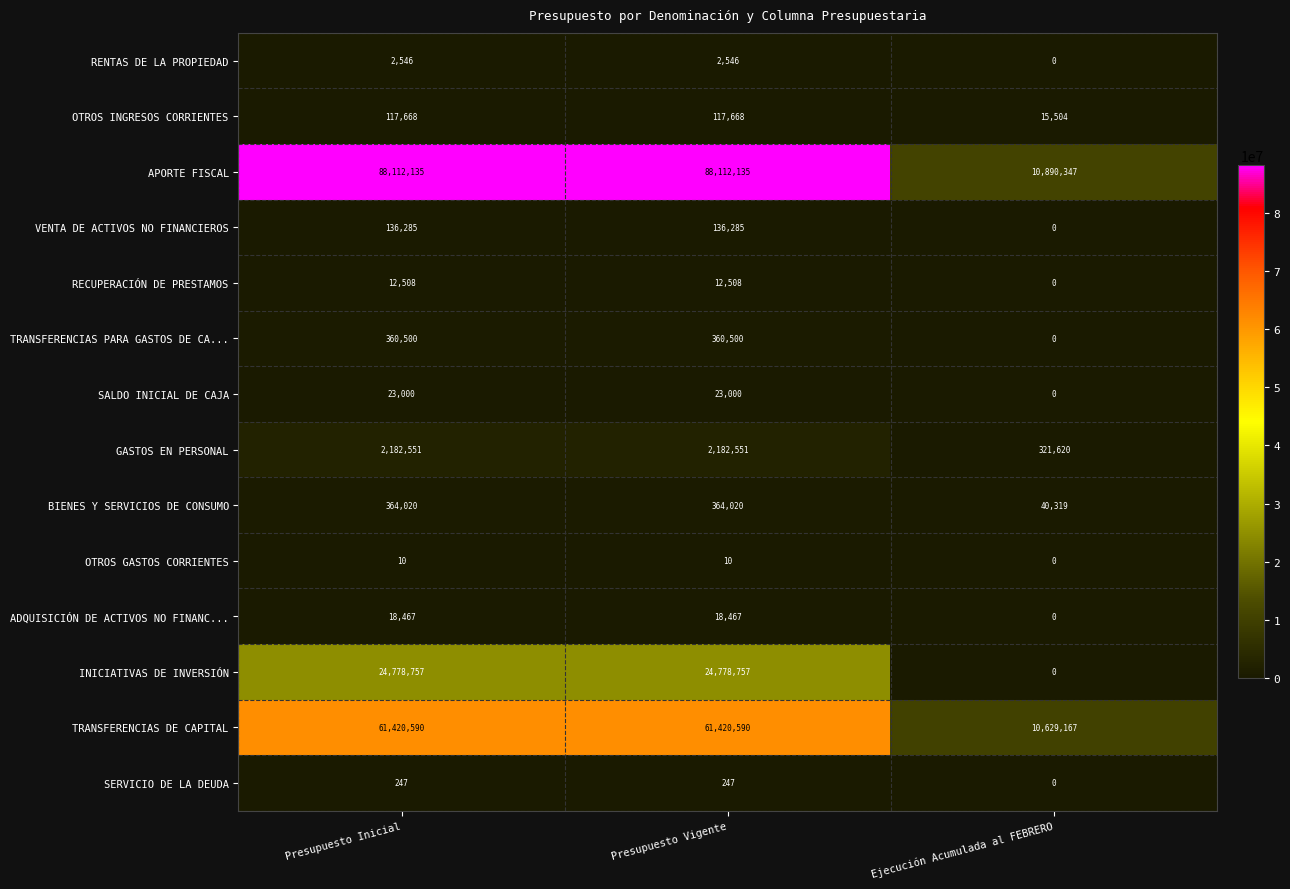

Count the number of data series in this chart.

14